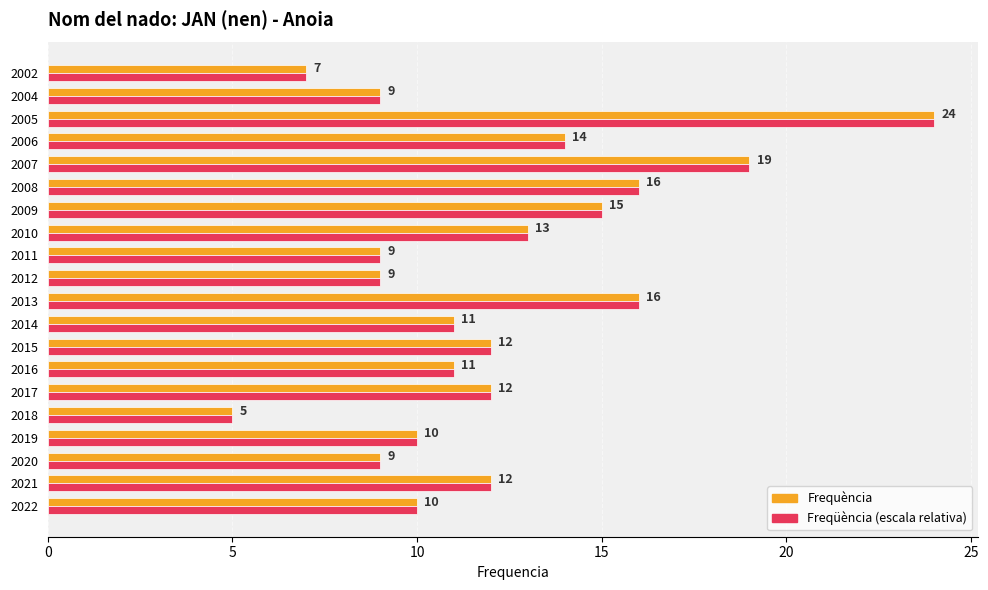

What is the difference between the Frequència values at 2011 and 2005?

15